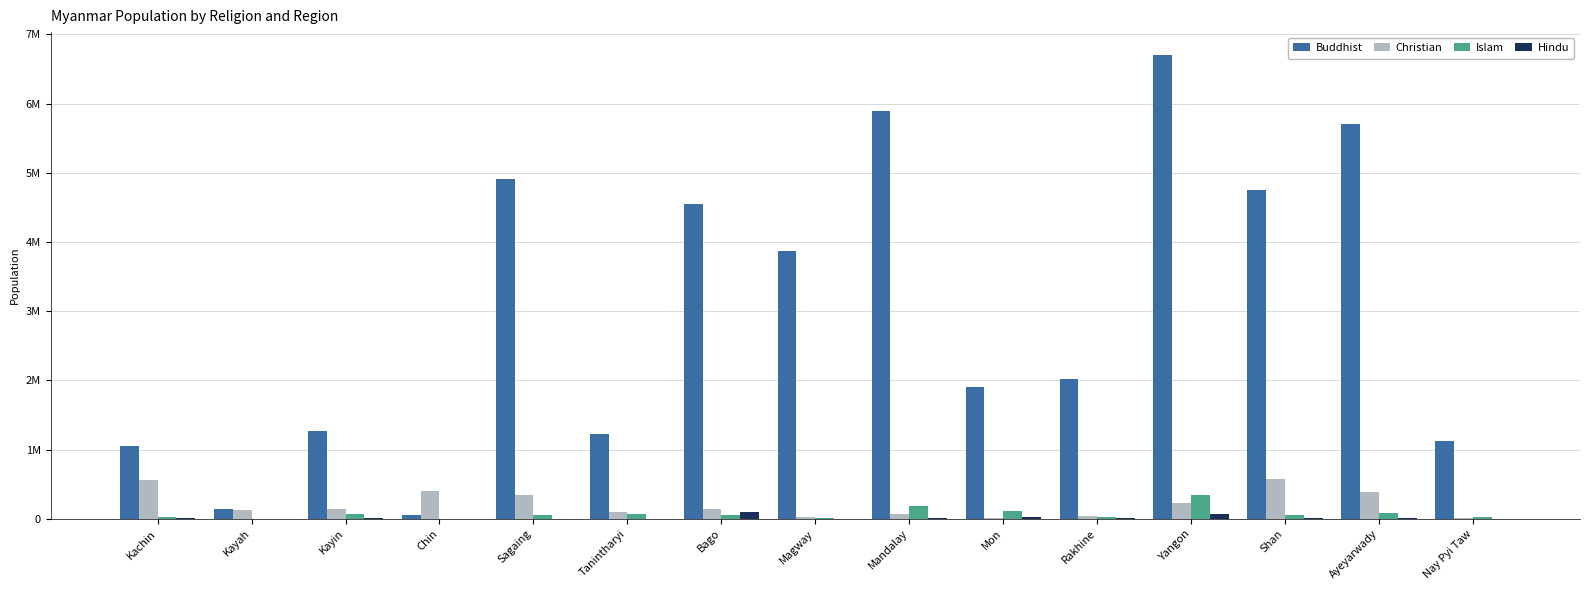

Which series has the largest total across all categories?

Buddhist